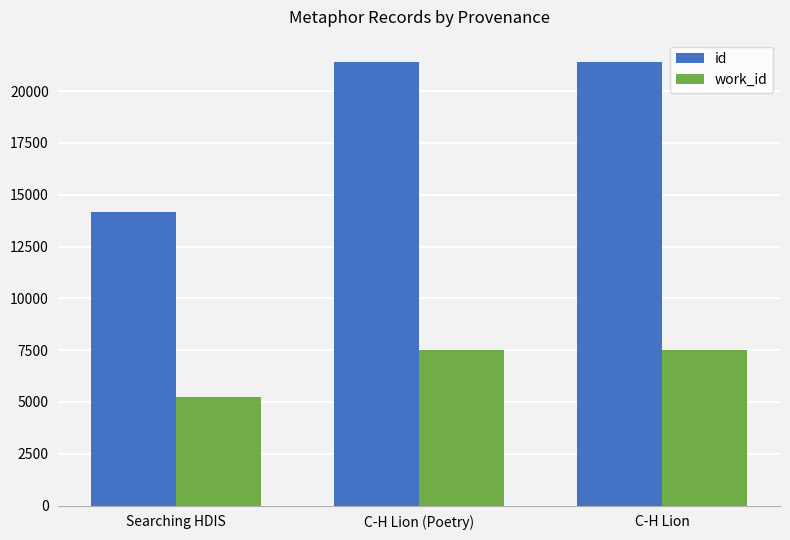

Rank the series at Searching HDIS from highest to lowest value.

id, work_id